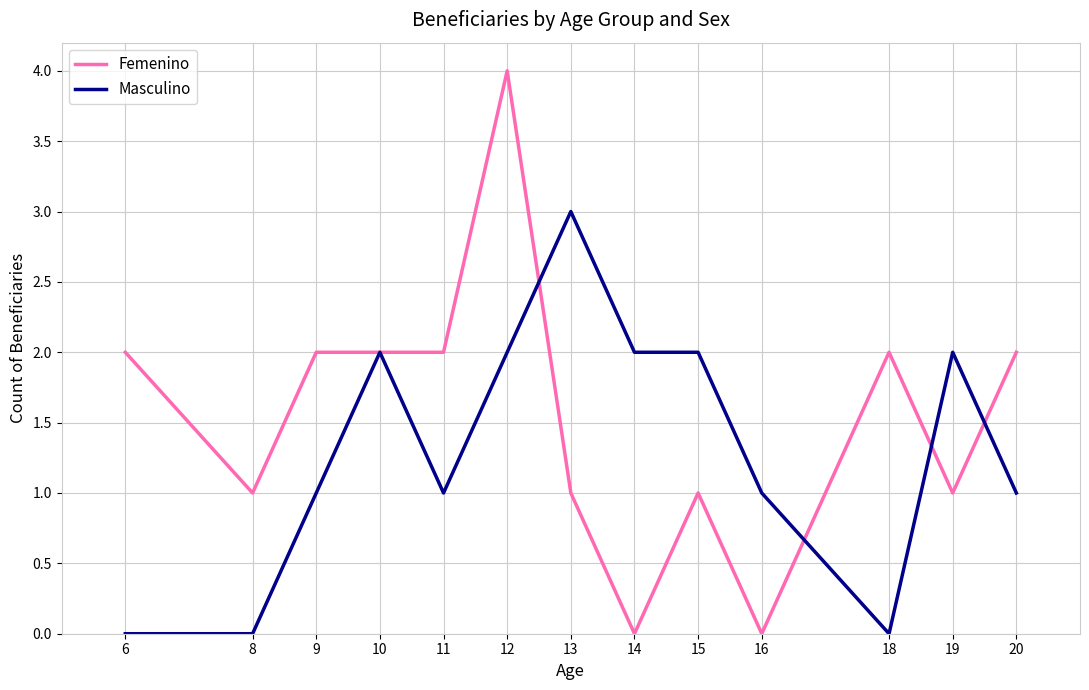

Is it true that Femenino equals 0 at 16?

True